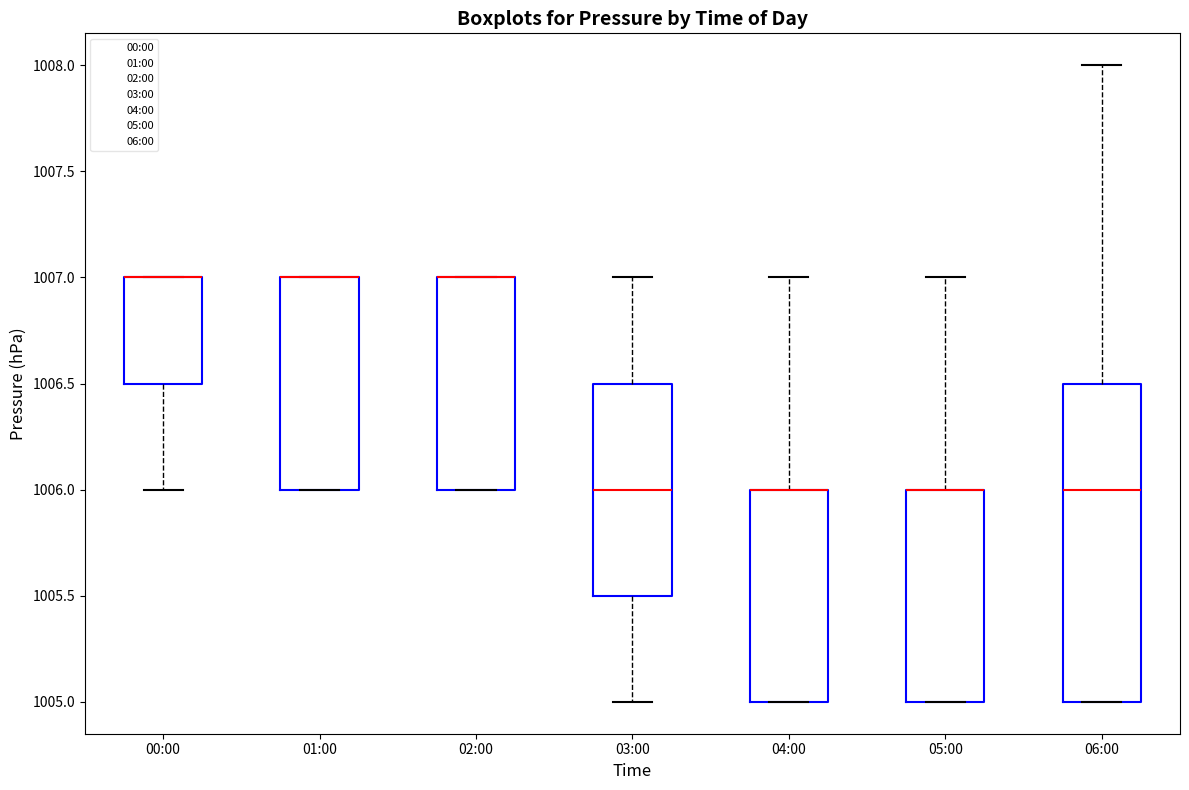

Which box is the tallest, from its lower edge to its upper edge?

06:00